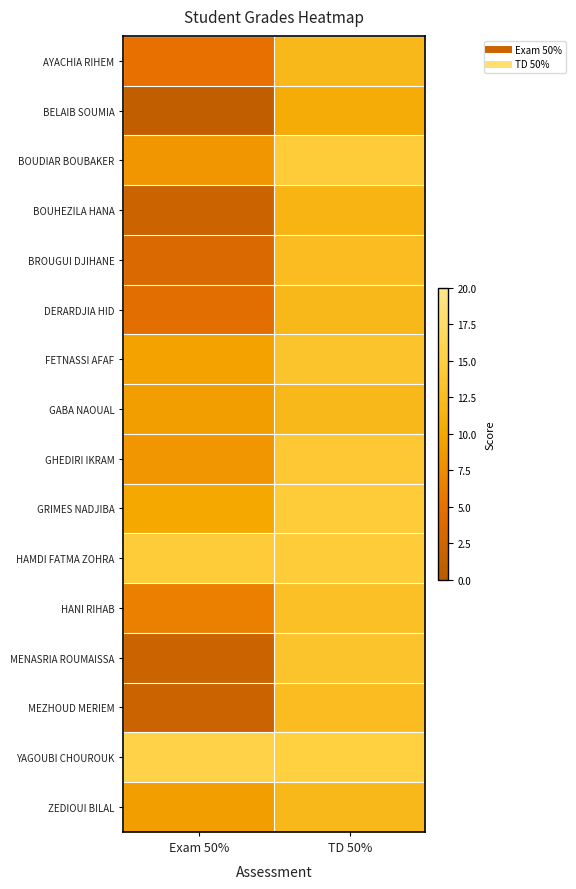

What is the total value across all series at Exam 50%?

111.0